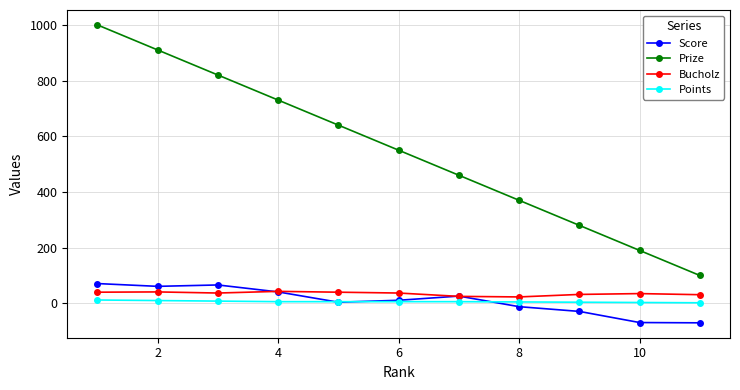

True or false: Prize and Points intersect in this chart.

False